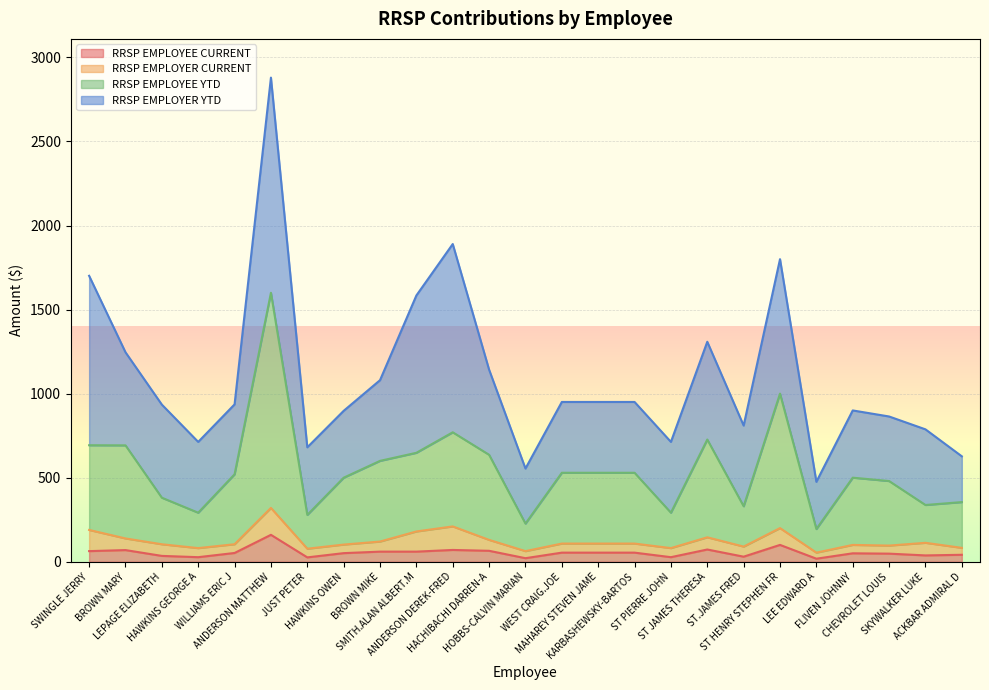

At which label does RRSP EMPLOYEE CURRENT first exceed 52?

SWINGLE JERRY